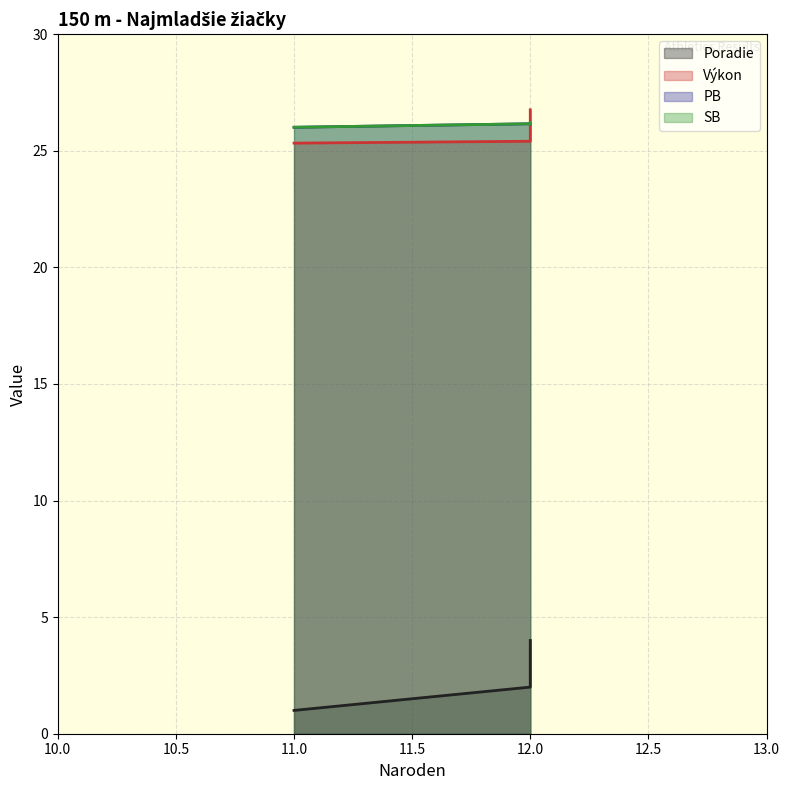

Reading right to left, extract all data points from this chart.

Poradie: 12=4.0	12=3.0	12=2.0	11=1.0
Výkon: 12=26.8	12=26.7	12=25.4	11=25.3
PB: 12=26.1	12=26.2	12=26.2	11=26.0
SB: 12=26.1	12=26.2	12=26.2	11=26.0